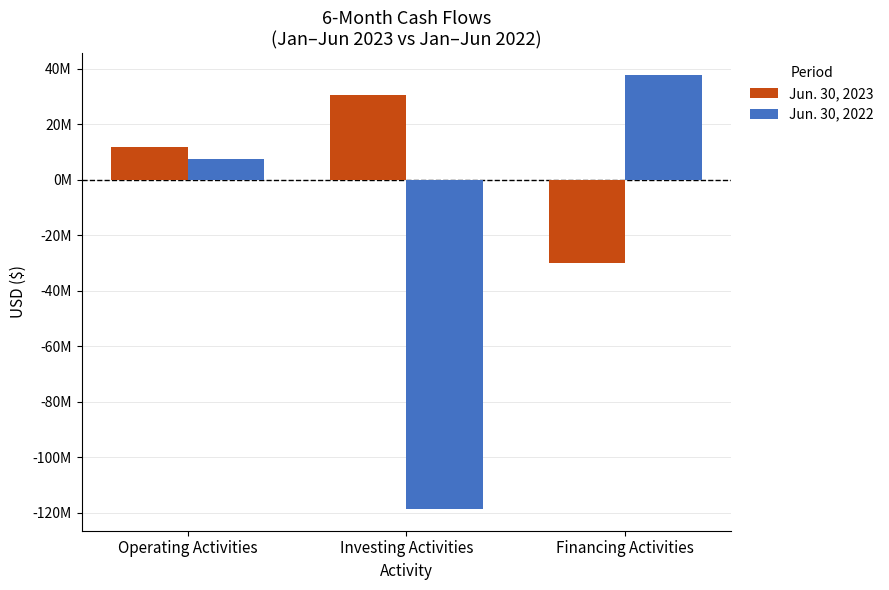

What are all the series names shown in the legend?

Jun. 30, 2023, Jun. 30, 2022